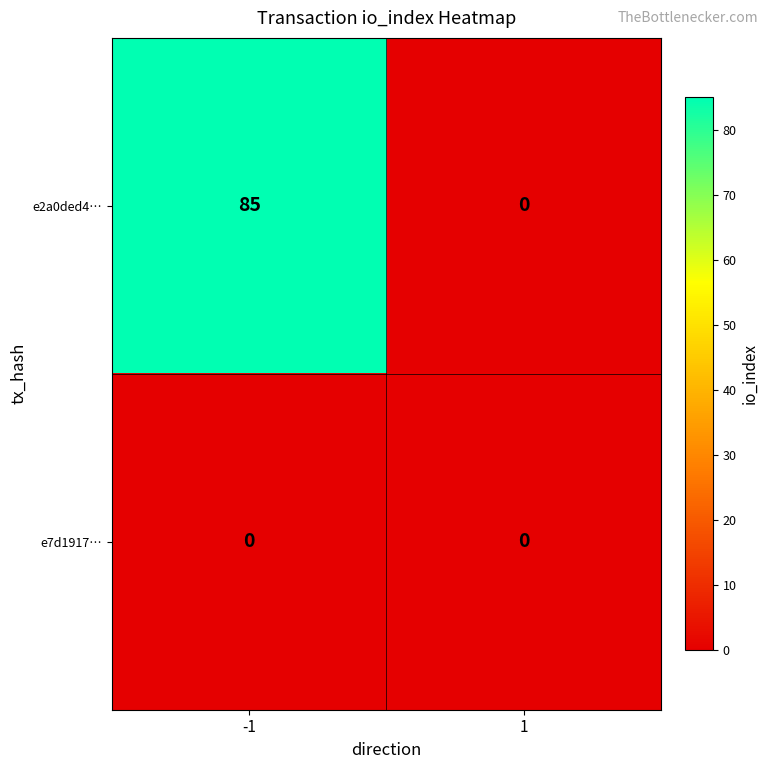

List the series in order of their peak value, lowest first.

e7d1917…, e2a0ded4…